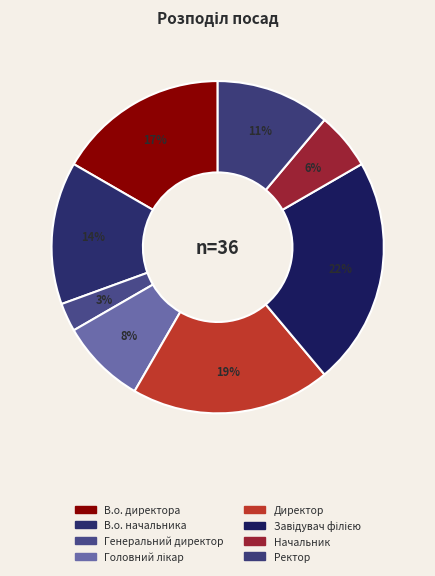

What is the largest slice in the pie chart?

Завідувач філією